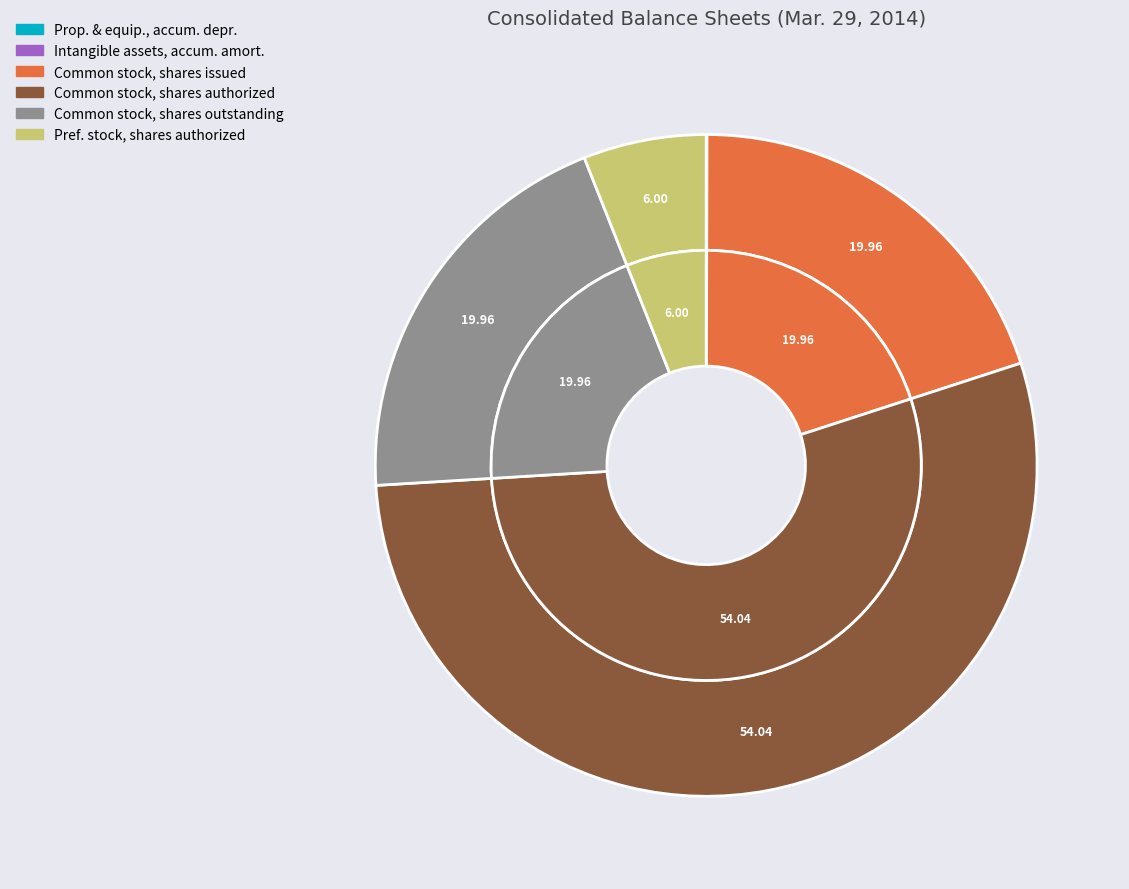

Is it true that Property and equipment, accumulated depreciation is 0% of the pie?

True